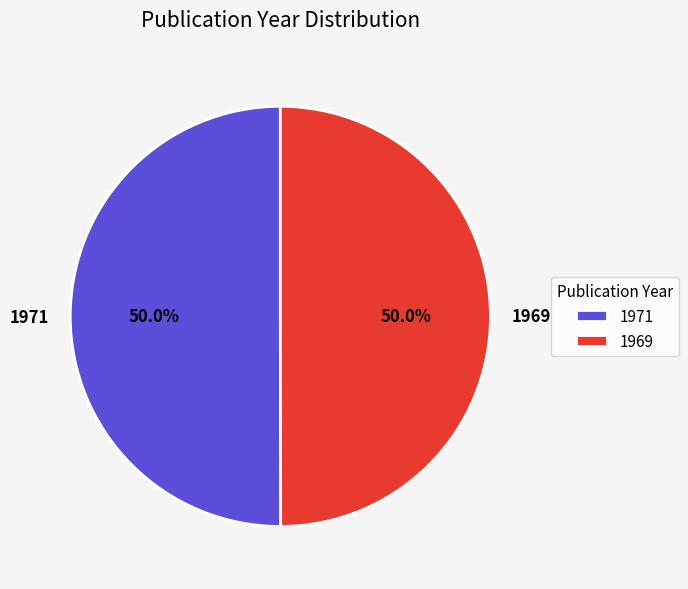

Combined, what portion of the pie is 1969 and 1971?

100.0%